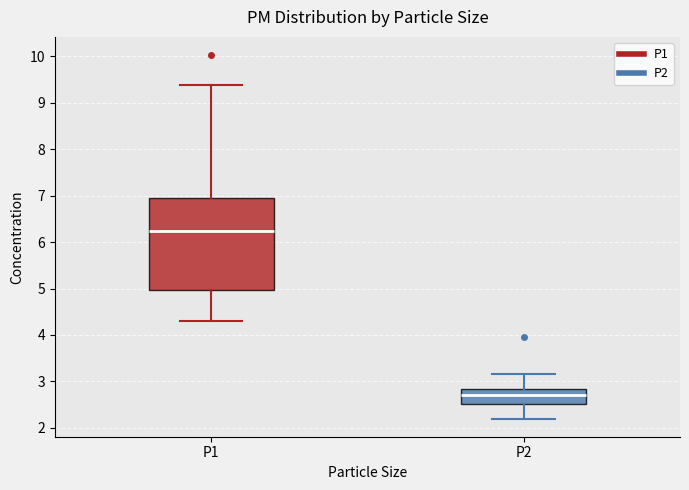

Reading left to right, read every box against the y-axis: the position of its median line, the range the box covers, and the ends of its whiskers. The values are not printed on the chart, so give them approximately, as read against the axis.

P1: median 6.3, box 5.0 to 6.9, whiskers 4.3 to 9.4
P2: median 2.7, box 2.5 to 2.8, whiskers 2.2 to 3.2